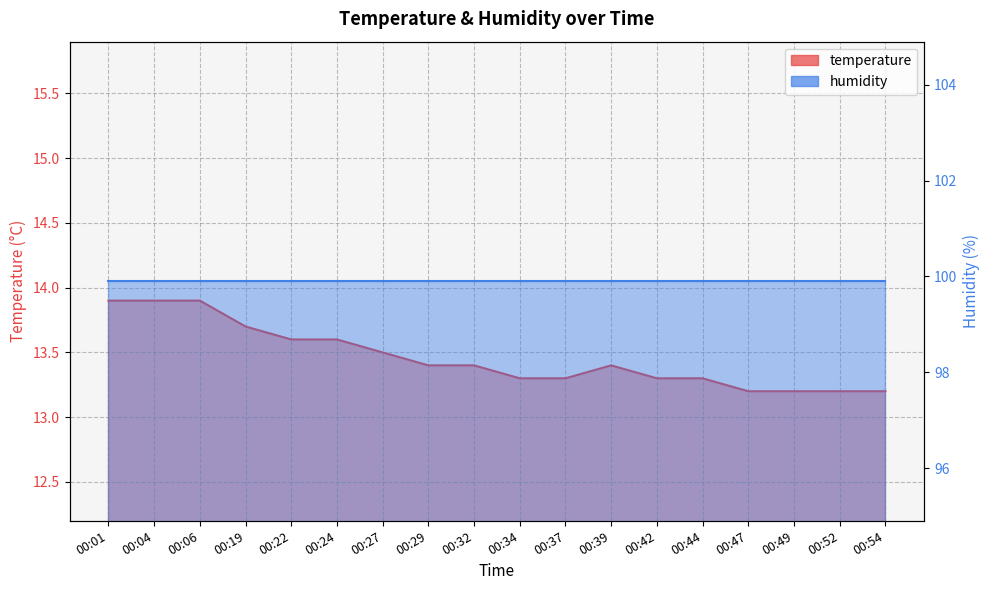

Rank the categories by value from highest to lowest.

00:01, 00:04, 00:06, 00:19, 00:22, 00:24, 00:27, 00:29, 00:32, 00:39, 00:34, 00:37, 00:42, 00:44, 00:47, 00:49, 00:52, 00:54